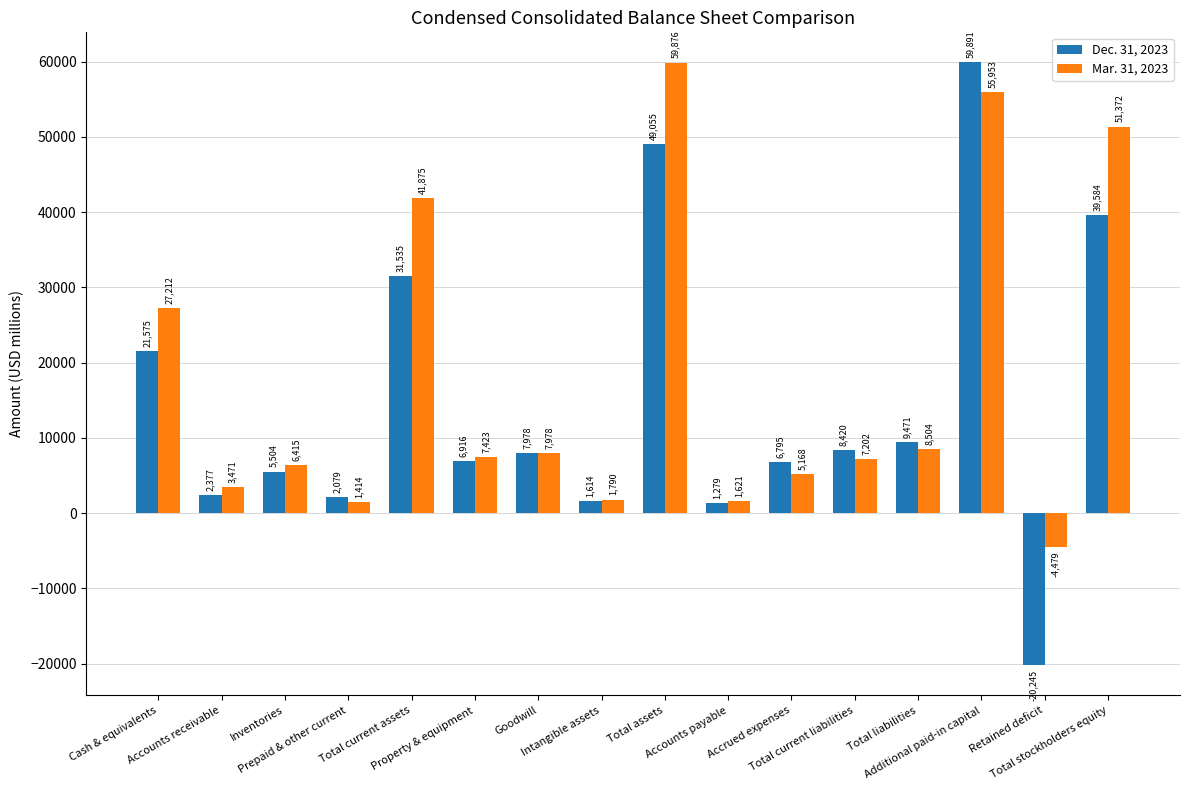

At which label does Dec. 31, 2023 first exceed 7978?

Cash & equivalents